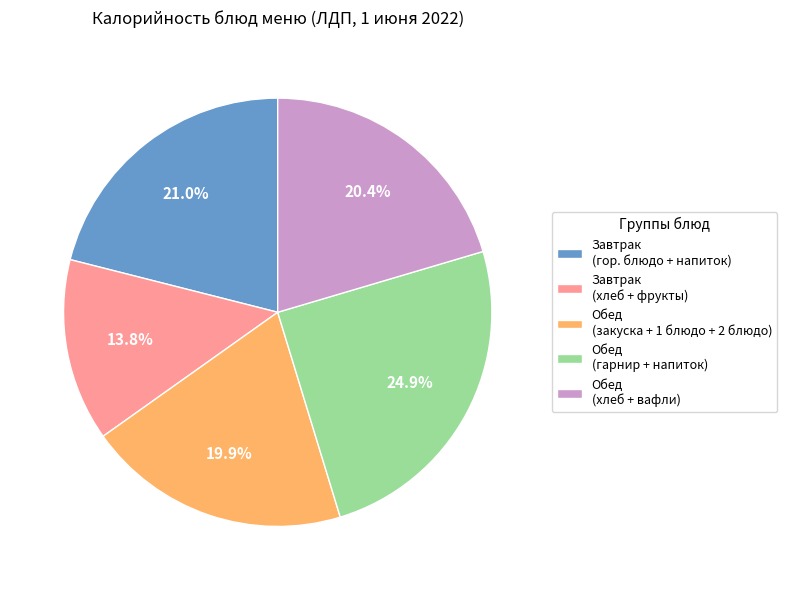

How much of the chart is everything except Завтрак (хлеб + фрукты)?

86.2%